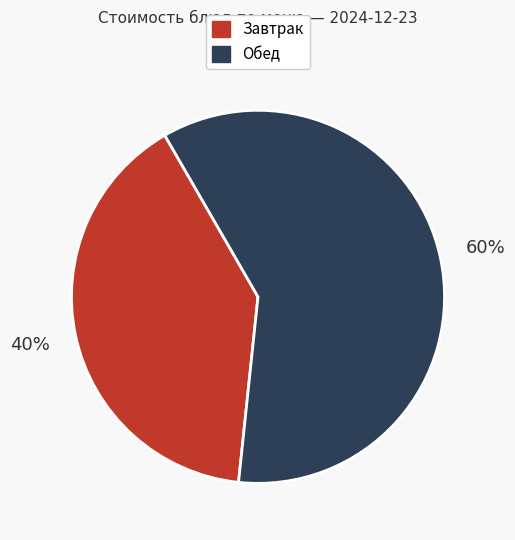

To the nearest percent, what is the average slice percentage?

50%